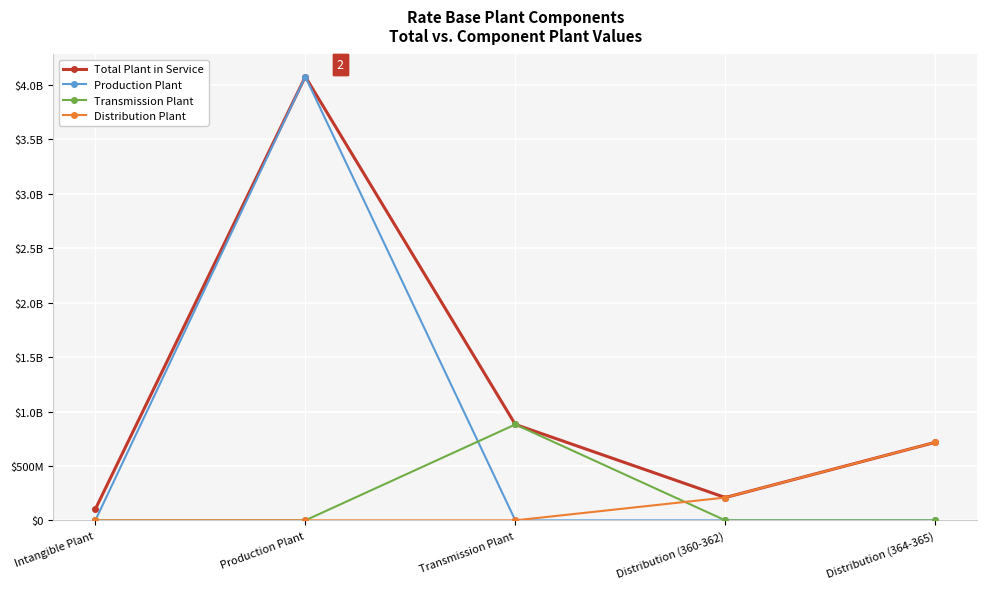

Between Production Plant and Distribution (364-365), which series saw the biggest shift?

Production Plant